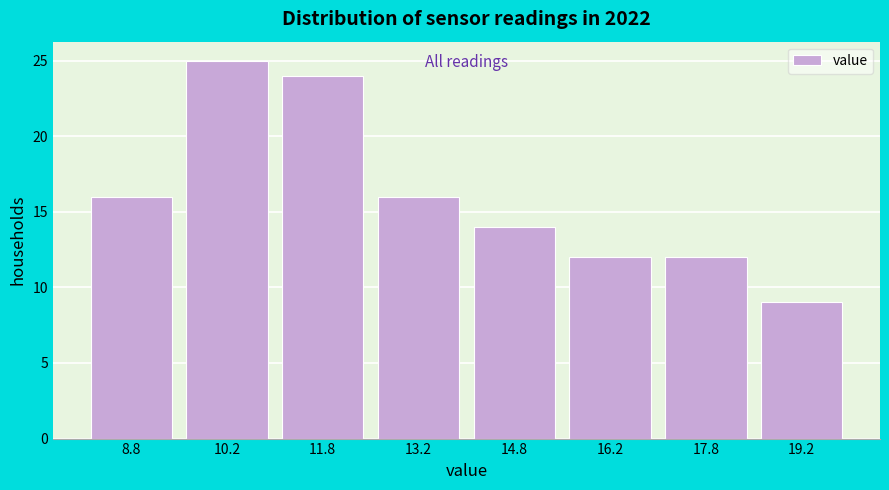

How tall is the bar that spans 15.5 to 17.0 on the x-axis? Neither the bar edges nor the heights are printed on the chart, so give them approximately, as read against the axes.

12